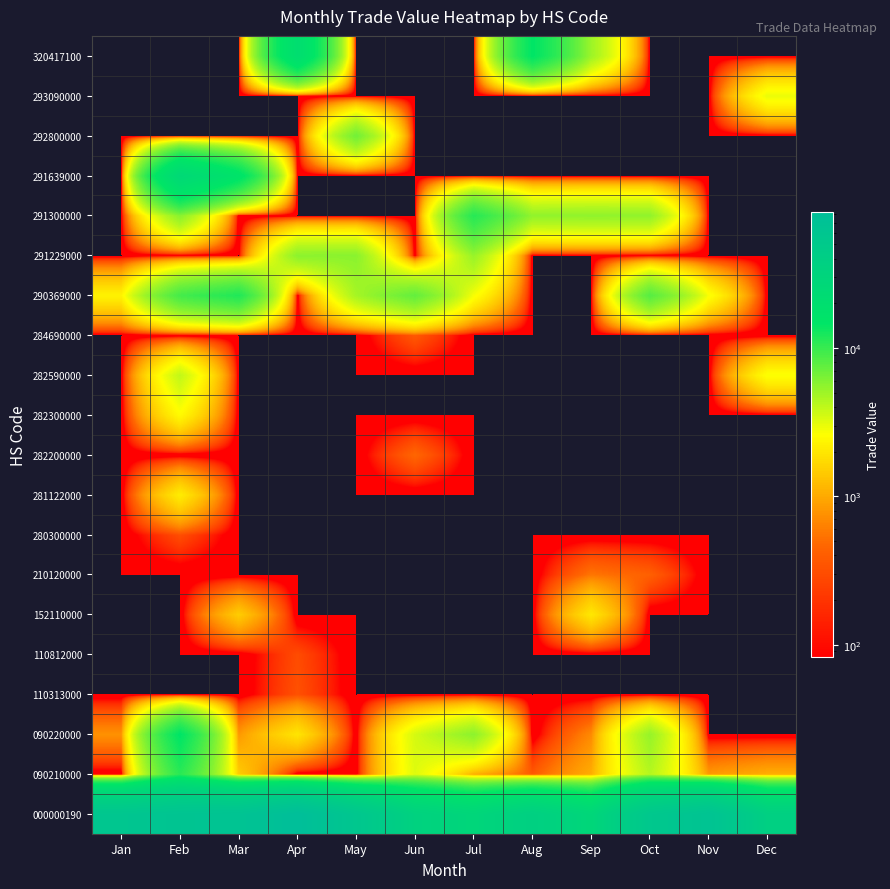

Reading left to right, extract all data points from this chart.

000000190: Jan=58888	Feb=64006	Mar=65980	Apr=82235	May=56608	Jun=34415	Jul=28727	Aug=37561	Sep=27905	Oct=54389	Nov=66063	Dec=37918
090210000: Jan=0	Feb=10960	Mar=1461	Apr=0	May=0	Jun=3239	Jul=1047	Aug=374	Sep=1031	Oct=4280	Nov=822	Dec=1038
090220000: Jan=762	Feb=14702	Mar=817	Apr=1941	May=0	Jun=3463	Jul=5645	Aug=0	Sep=697	Oct=5267	Nov=0	Dec=0
110313000: Jan=0	Feb=0	Mar=0	Apr=325	May=0	Jun=0	Jul=0	Aug=0	Sep=0	Oct=0	Nov=0	Dec=0
110812000: Jan=0	Feb=0	Mar=0	Apr=300	May=0	Jun=0	Jul=0	Aug=0	Sep=0	Oct=0	Nov=0	Dec=0
152110000: Jan=0	Feb=0	Mar=1473	Apr=0	May=0	Jun=0	Jul=0	Aug=0	Sep=2006	Oct=0	Nov=0	Dec=0
210120000: Jan=0	Feb=0	Mar=0	Apr=0	May=0	Jun=0	Jul=0	Aug=0	Sep=558	Oct=419	Nov=0	Dec=0
280300000: Jan=0	Feb=309	Mar=0	Apr=0	May=0	Jun=0	Jul=0	Aug=0	Sep=0	Oct=0	Nov=0	Dec=0
281122000: Jan=0	Feb=2125	Mar=0	Apr=0	May=0	Jun=0	Jul=0	Aug=0	Sep=0	Oct=0	Nov=0	Dec=0
282200000: Jan=0	Feb=0	Mar=0	Apr=0	May=0	Jun=463	Jul=0	Aug=0	Sep=0	Oct=0	Nov=0	Dec=0
282300000: Jan=0	Feb=2482	Mar=0	Apr=0	May=0	Jun=0	Jul=0	Aug=0	Sep=0	Oct=0	Nov=0	Dec=0
282590000: Jan=0	Feb=3945	Mar=0	Apr=0	May=0	Jun=0	Jul=0	Aug=0	Sep=0	Oct=0	Nov=0	Dec=2670
284690000: Jan=0	Feb=0	Mar=0	Apr=0	May=0	Jun=374	Jul=0	Aug=0	Sep=0	Oct=0	Nov=0	Dec=0
290369000: Jan=2274	Feb=9170	Mar=11676	Apr=0	May=4752	Jun=7466	Jul=2735	Aug=0	Sep=0	Oct=8149	Nov=2702	Dec=0
291229000: Jan=0	Feb=0	Mar=0	Apr=5679	May=5725	Jun=0	Jul=5211	Aug=0	Sep=0	Oct=0	Nov=0	Dec=0
291300000: Jan=0	Feb=5768	Mar=0	Apr=0	May=0	Jun=0	Jul=11198	Aug=5414	Sep=5502	Oct=5470	Nov=0	Dec=0
291639000: Jan=0	Feb=25171	Mar=16063	Apr=0	May=0	Jun=0	Jul=0	Aug=0	Sep=0	Oct=0	Nov=0	Dec=0
292800000: Jan=0	Feb=0	Mar=0	Apr=0	May=6782	Jun=0	Jul=0	Aug=0	Sep=0	Oct=0	Nov=0	Dec=0
293090000: Jan=0	Feb=0	Mar=0	Apr=0	May=0	Jun=0	Jul=0	Aug=0	Sep=0	Oct=0	Nov=0	Dec=2992
320417100: Jan=0	Feb=0	Mar=0	Apr=20441	May=0	Jun=0	Jul=0	Aug=14669	Sep=5034	Oct=0	Nov=0	Dec=0